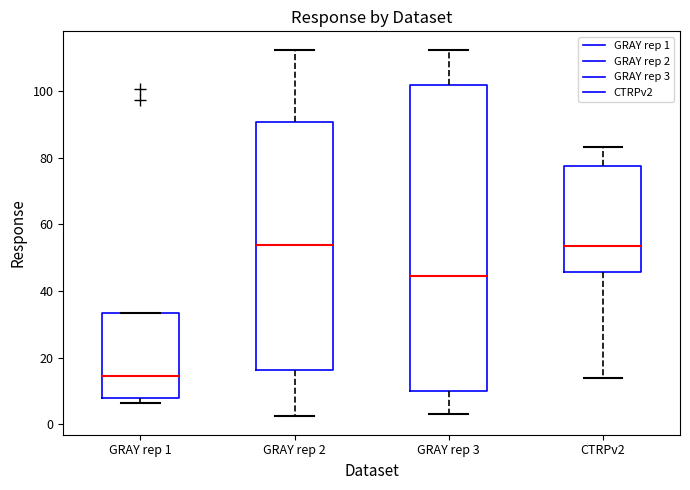

Which box's median line is the lowest?

GRAY rep 1